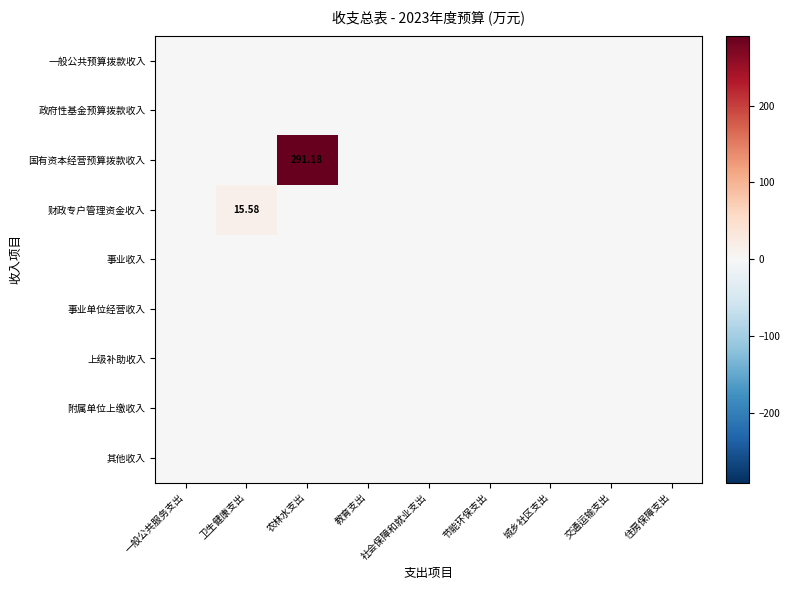

What is the sum of the 财政专户管理资金收入 values at 卫生健康支出 and 一般公共服务支出?

15.6